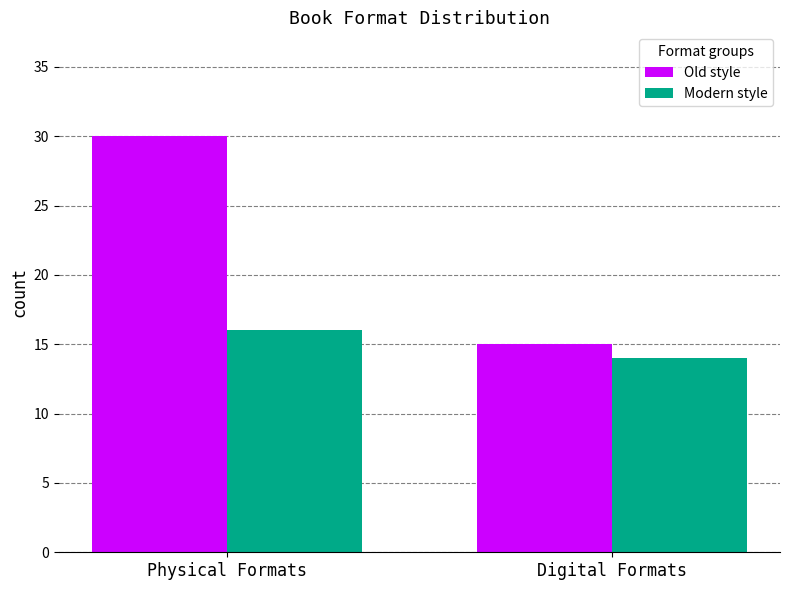

What are all the series names shown in the legend?

Old style, Modern style